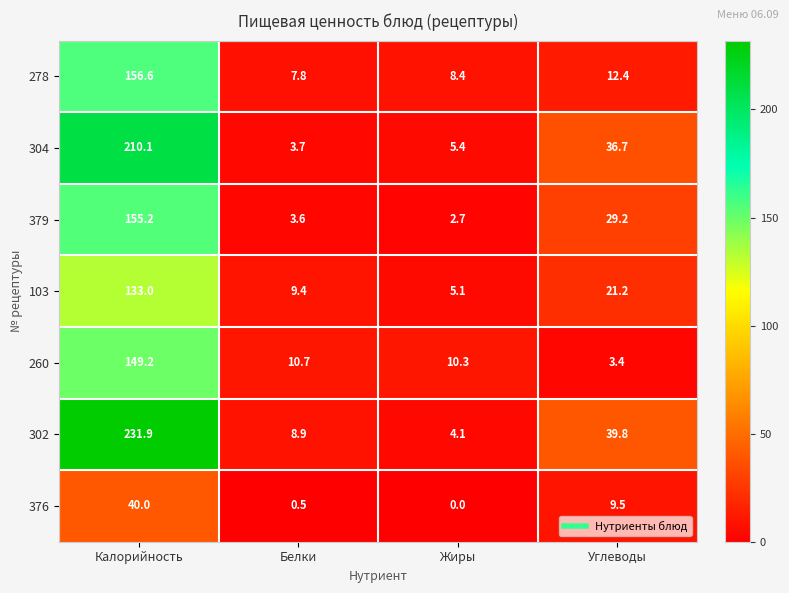

Which category has the highest value across all series?

Калорийность